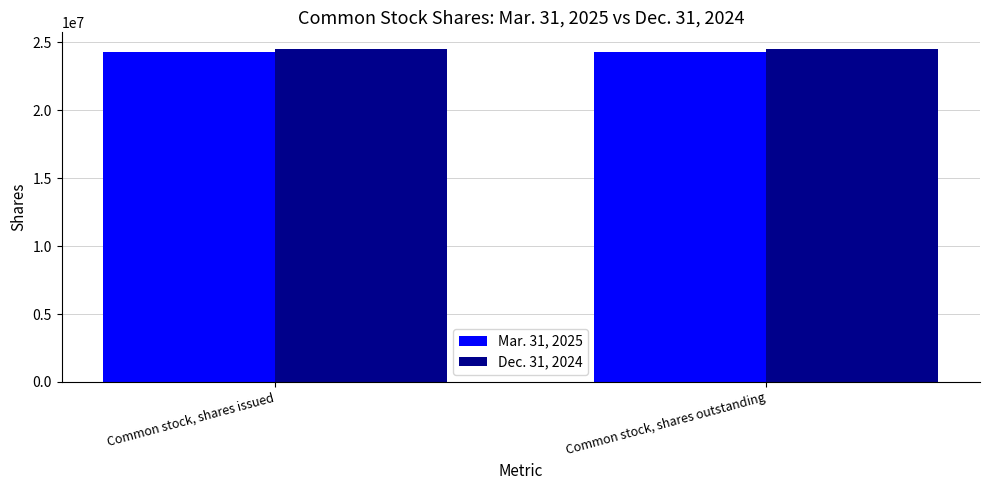

What is the lowest value of the Mar. 31, 2025 series?

24261716